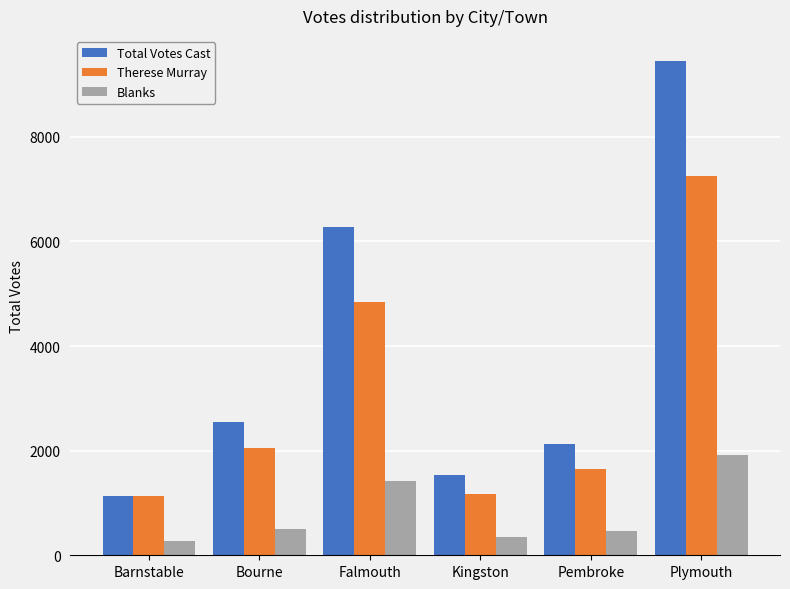

At which label is Therese Murray closest to 4190?

Falmouth